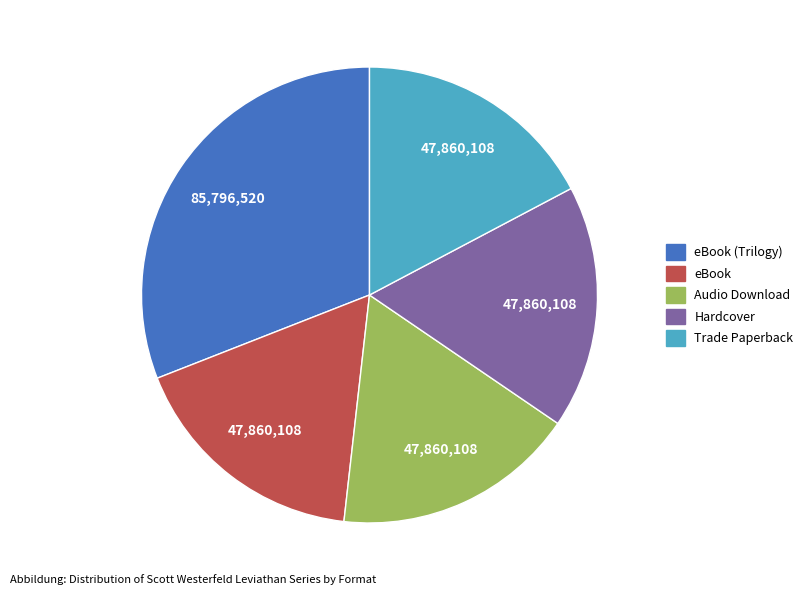

Is there any slice that represents more than half of the pie?

No